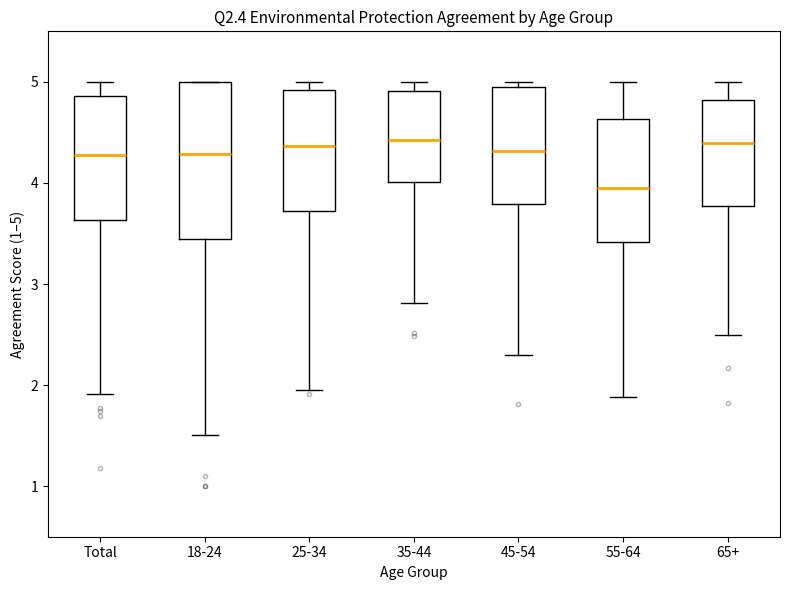

Reading left to right, read every box against the y-axis: the position of its median line, the range the box covers, and the ends of its whiskers. The values are not printed on the chart, so give them approximately, as read against the axis.

Total: median 4.3, box 3.6 to 4.9, whiskers 1.9 to 5.0
18-24: median 4.3, box 3.4 to 5.0, whiskers 1.5 to 5.0
25-34: median 4.4, box 3.7 to 4.9, whiskers 1.9 to 5.0
35-44: median 4.4, box 4.0 to 4.9, whiskers 2.8 to 5.0
45-54: median 4.3, box 3.8 to 5.0, whiskers 2.3 to 5.0 (just above the box's upper edge)
55-64: median 3.9, box 3.4 to 4.6, whiskers 1.9 to 5.0
65+: median 4.4, box 3.8 to 4.8, whiskers 2.5 to 5.0